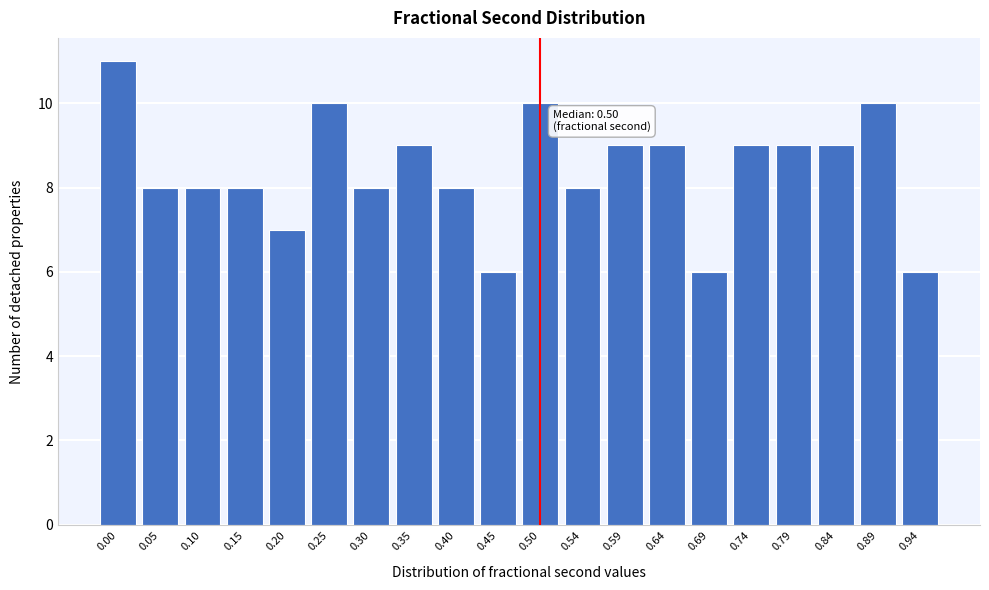

Reading right to left, list all the values displayed in this chart.

0.94=6	0.89=10	0.84=9	0.79=9	0.74=9	0.69=6	0.64=9	0.59=9	0.54=8	0.50=10	0.45=6	0.40=8	0.35=9	0.30=8	0.25=10	0.20=7	0.15=8	0.10=8	0.05=8	0.00=11